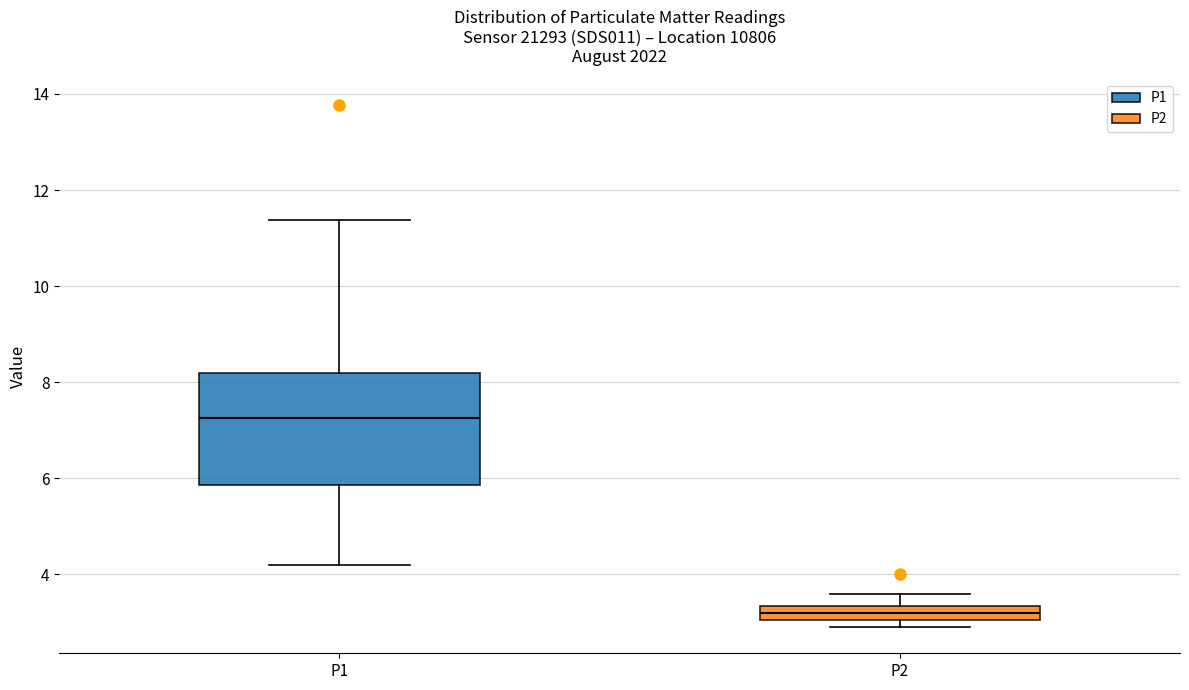

Comparing the boxes themselves (not the whiskers), which one is the tallest?

P1